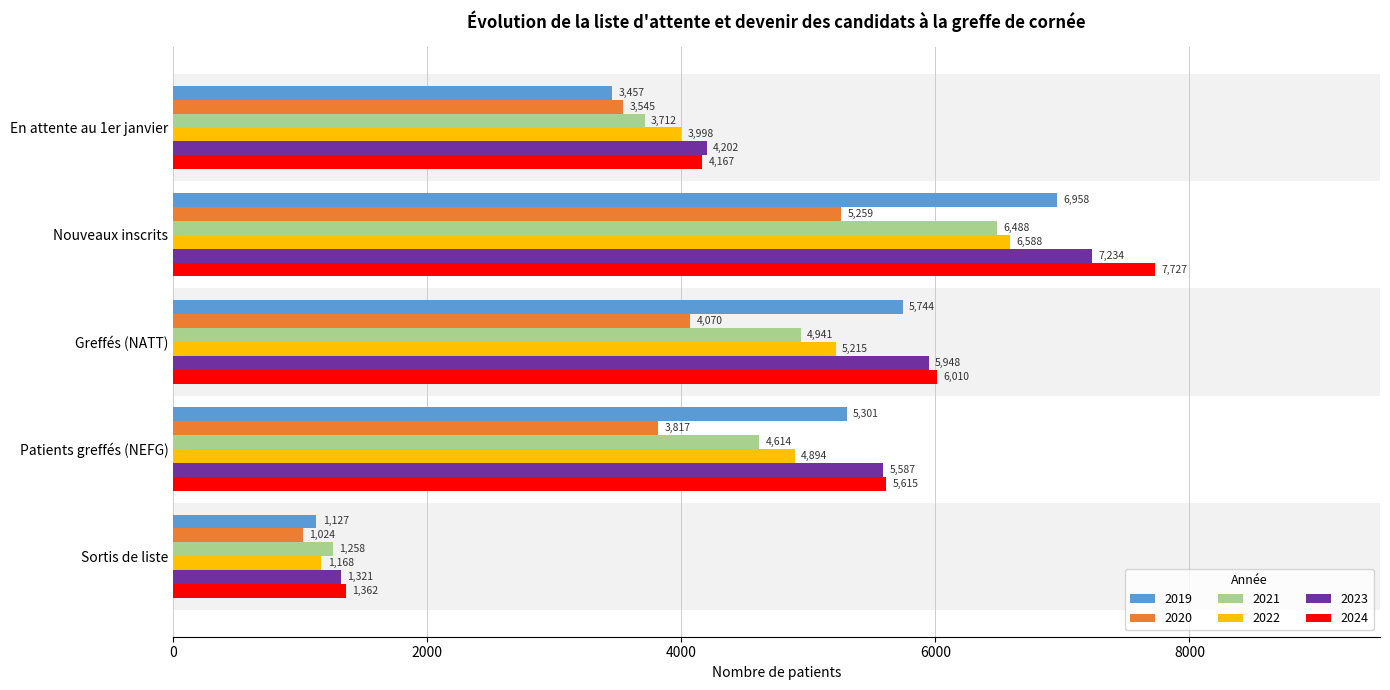

What is the sum of all 2022 values?

21863